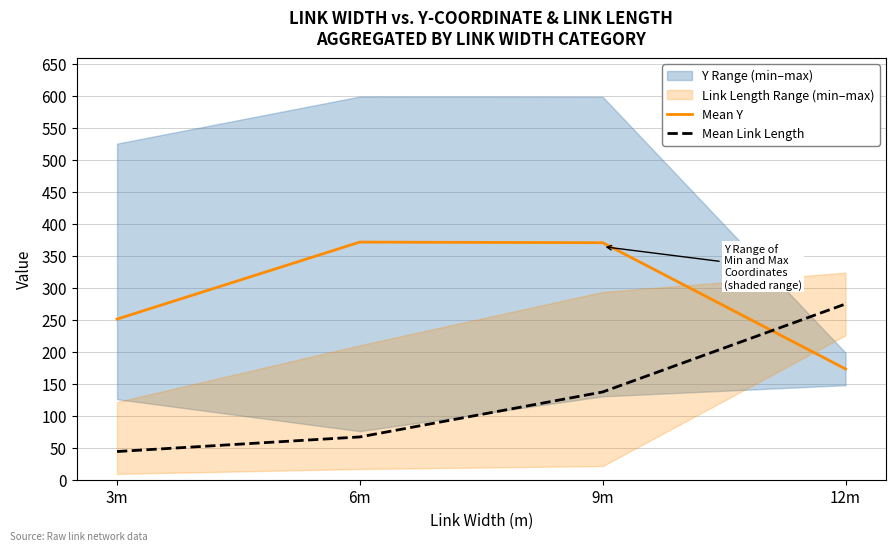

Which series has the largest total across all categories?

Mean Y